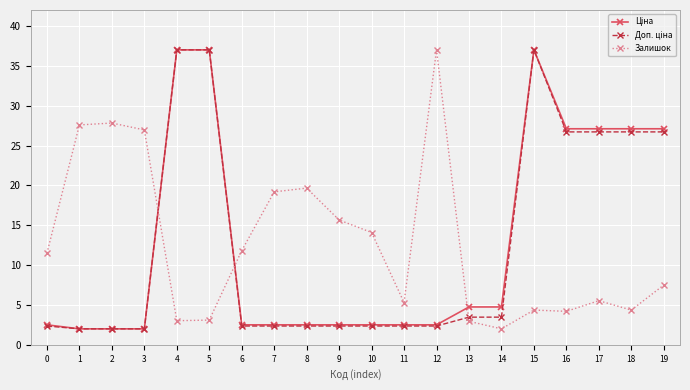

Which category has the lowest value in the Залишок series?

14